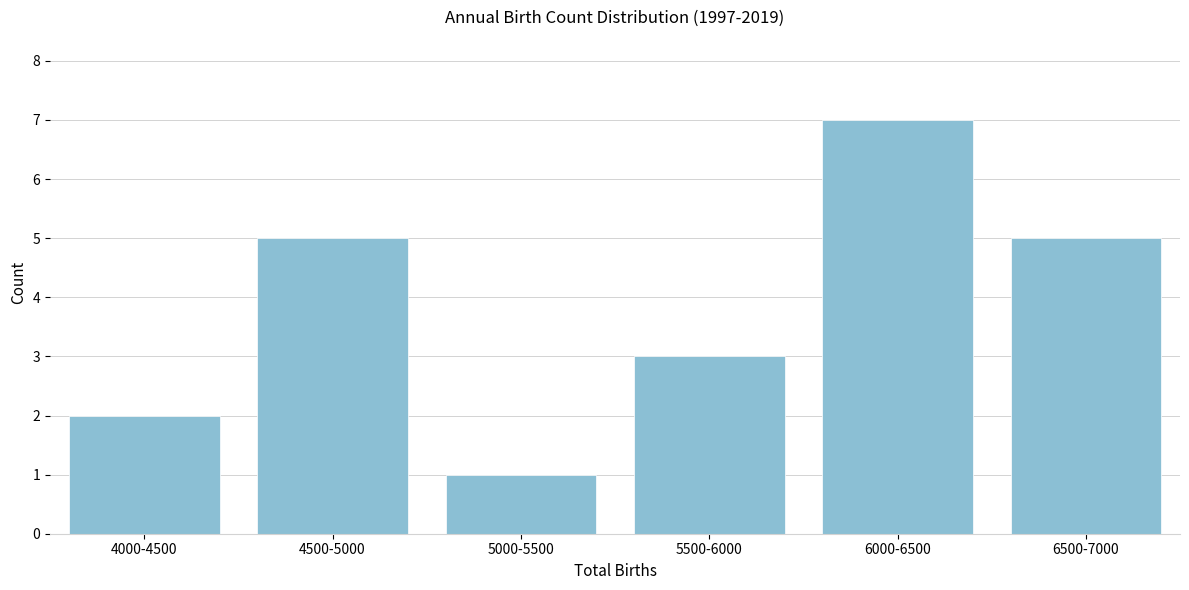

Reading left to right, list all the values displayed in this chart.

4000-4500=2	4500-5000=5	5000-5500=1	5500-6000=3	6000-6500=7	6500-7000=5